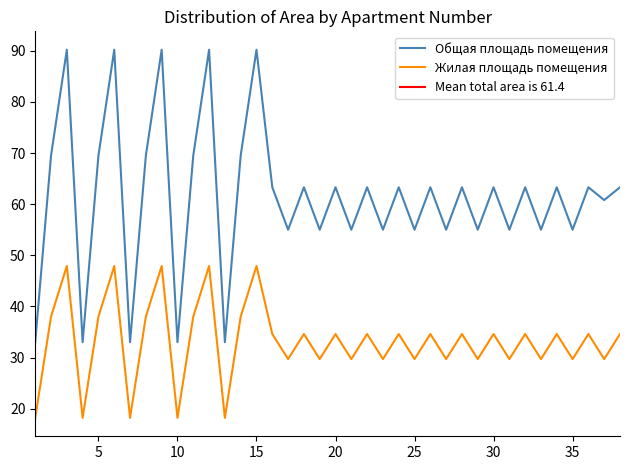

Reading left to right, extract all data points from this chart.

Общая площадь помещения: 33.0	69.5	90.2	33.0	69.5	90.2	33.0	69.5	90.2	33.0	69.5	90.2	33.0	69.5	90.2	63.3	55.0	63.3	55.0	63.3	55.0	63.3	55.0	63.3	55.0	63.3	55.0	63.3	55.0	63.3	55.0	63.3	55.0	63.3	55.0	63.3	60.8	63.3
Жилая площадь помещения: 18.2	38.0	47.9	18.2	38.0	47.9	18.2	38.0	47.9	18.2	38.0	47.9	18.2	38.0	47.9	34.6	29.7	34.6	29.7	34.6	29.7	34.6	29.7	34.6	29.7	34.6	29.7	34.6	29.7	34.6	29.7	34.6	29.7	34.6	29.7	34.6	29.7	34.6